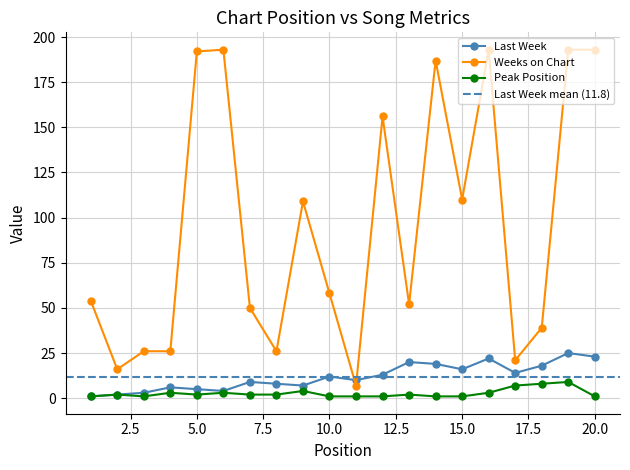

Is this an area chart (filled region under the line)?

No